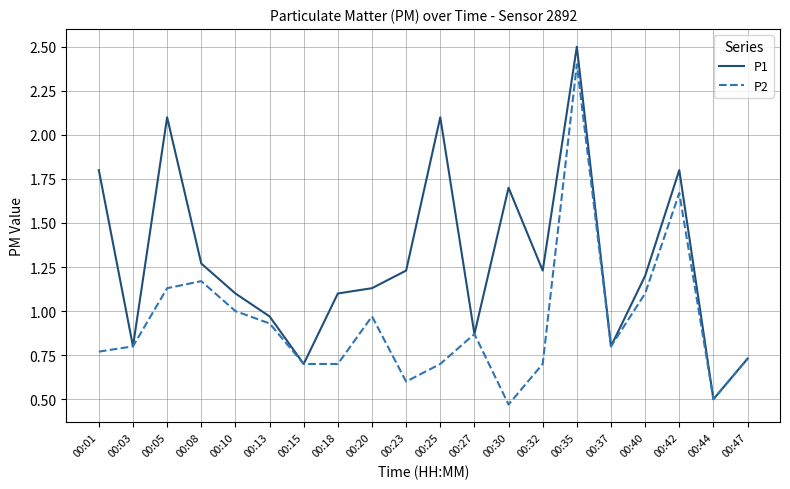

What is the maximum value shown in the chart?

2.5